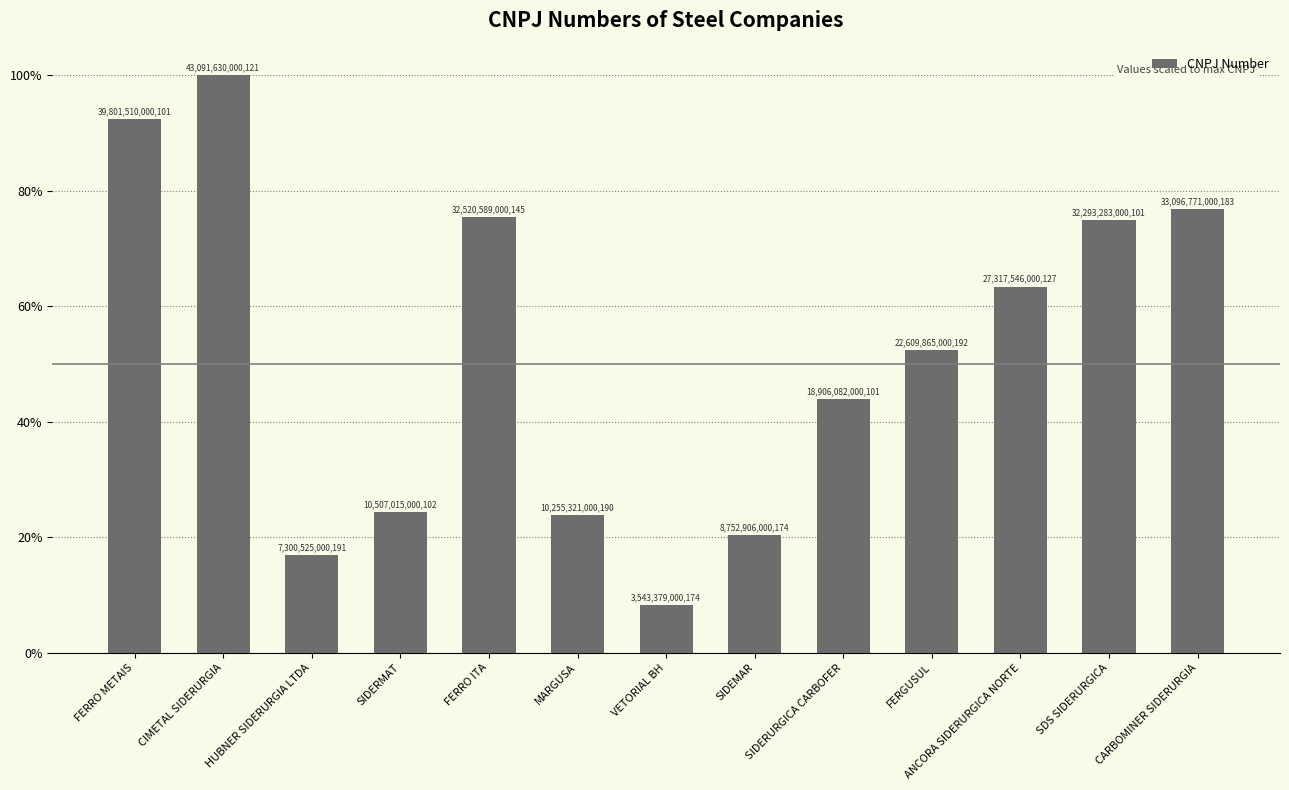

Reading left to right, what are all the values shown in this chart?

92.4	100.0	16.9	24.4	75.5	23.8	8.2	20.3	43.9	52.5	63.4	74.9	76.8